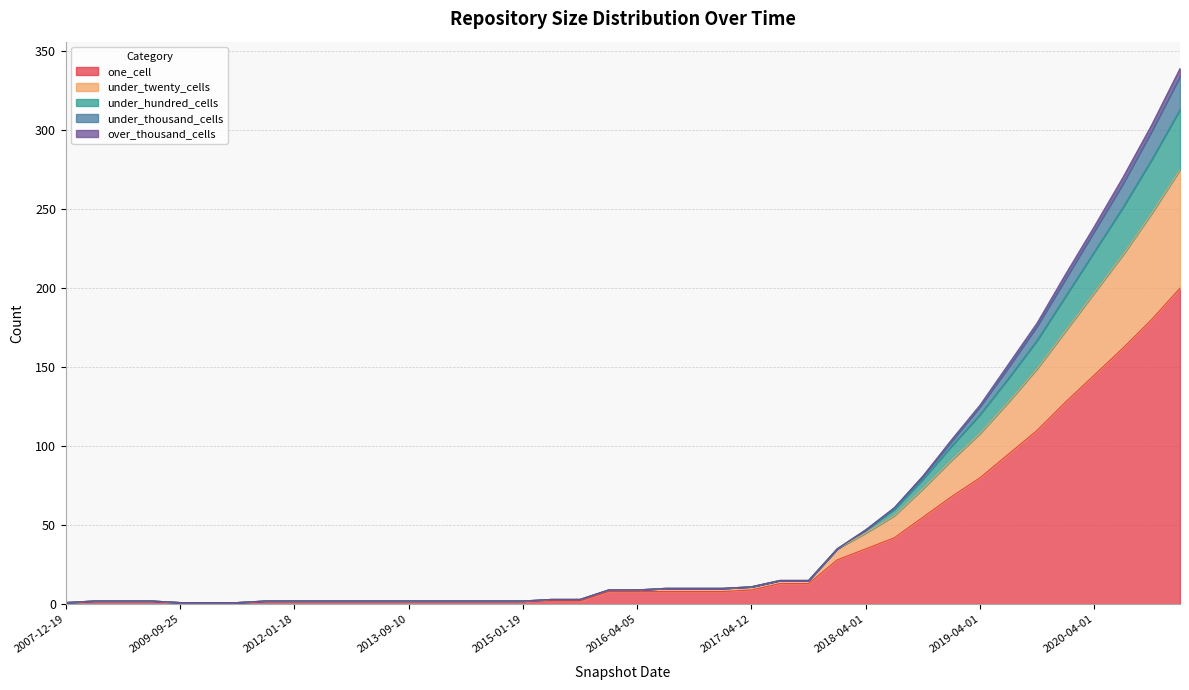

The value of under_twenty_cells at 2007-12-19 is 1. True or false?

True